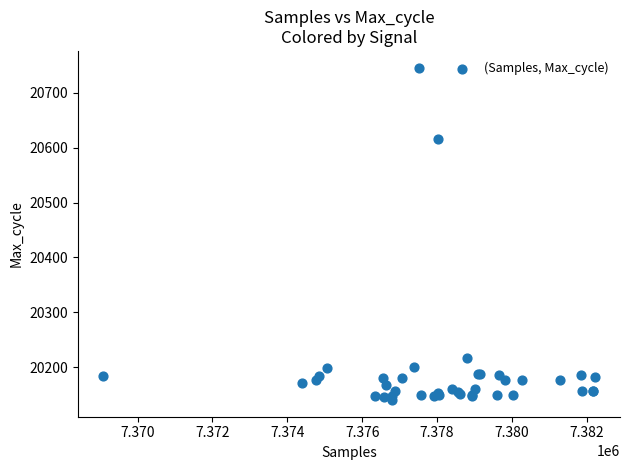

What Y value in the scatter plot is closest to 20443?

20616